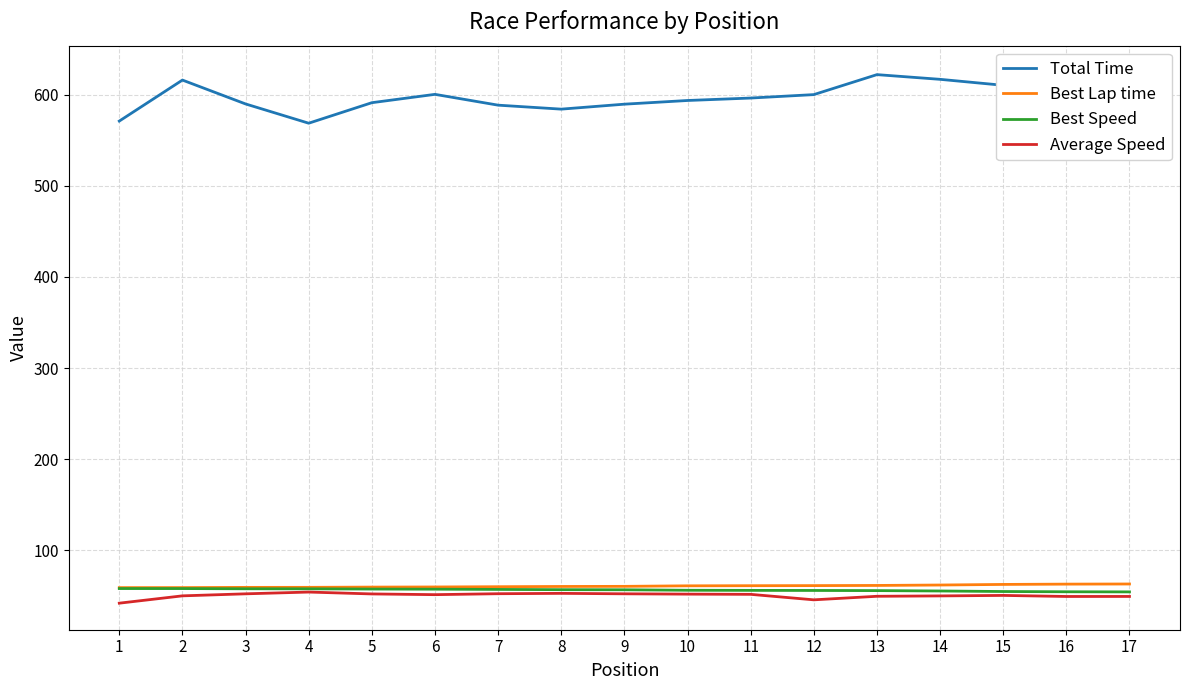

What is the value of the Best Lap time point at the 14th from the left?

61.8